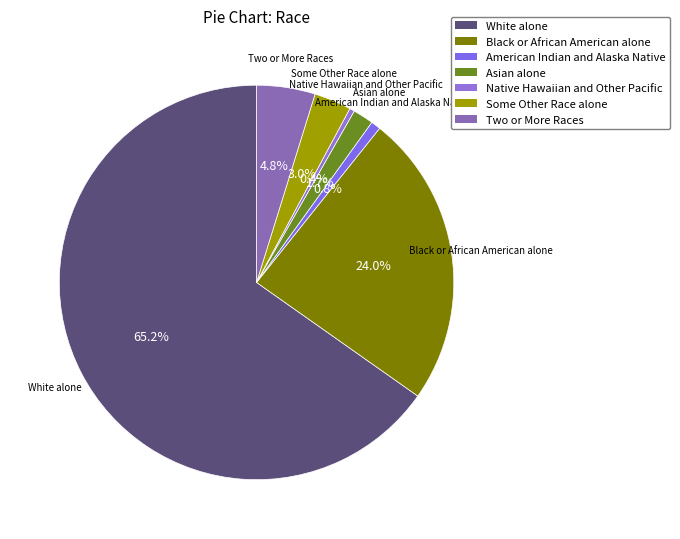

To the nearest percent, what is the difference between the largest and smallest slice percentages?

65%